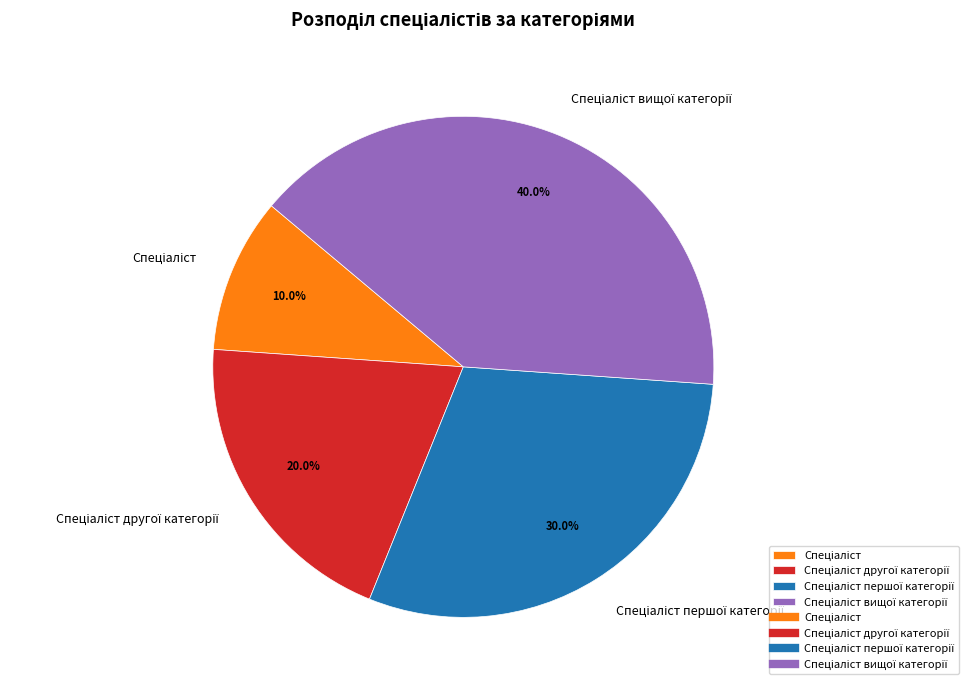

How many segments does this pie chart have?

4